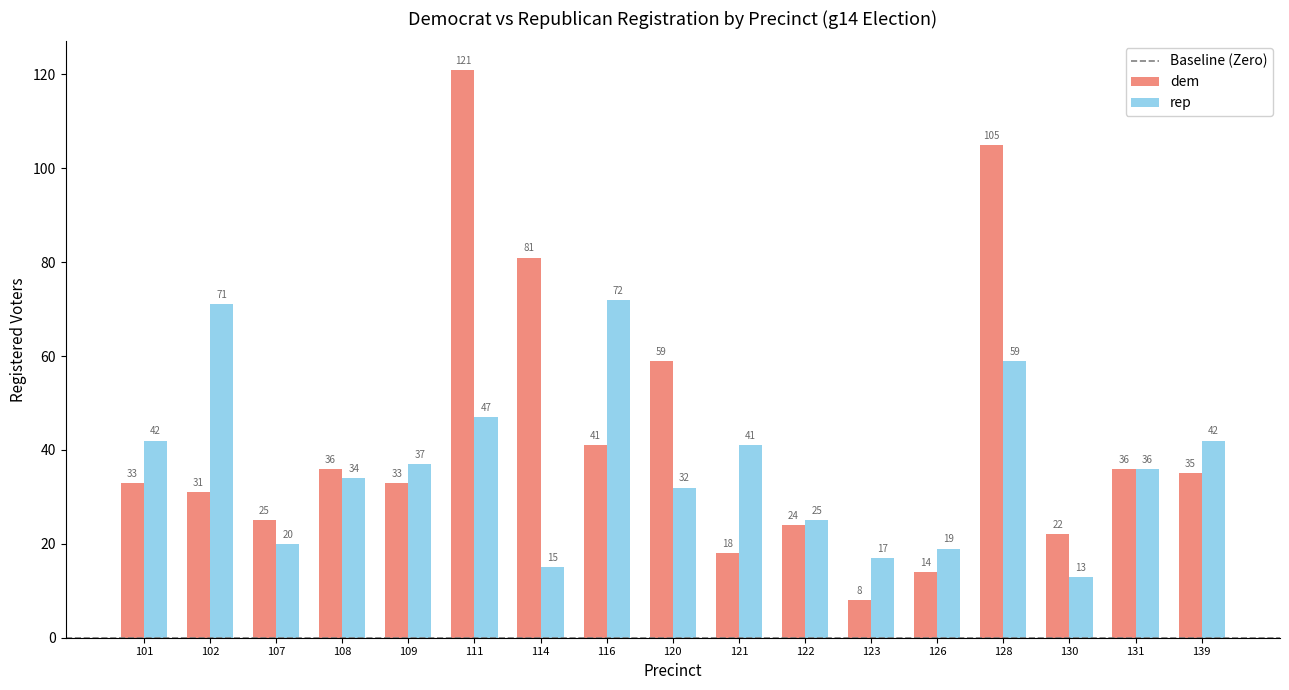

How many values in the dem series are below 33?

7